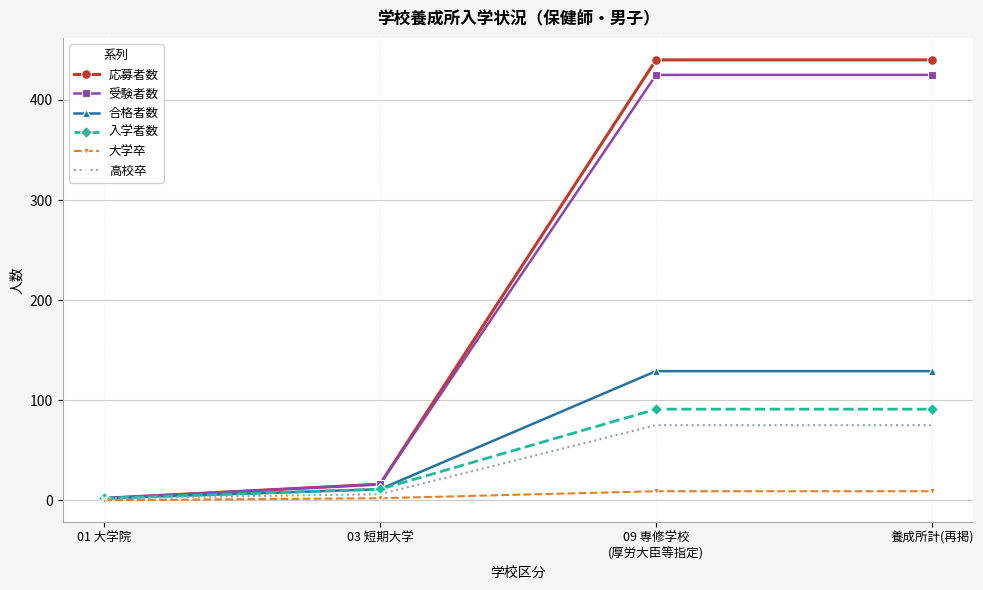

Reading left to right, list all the values displayed in this chart.

応募者数: 01 大学院=2	03 短期大学=16	09 専修学校
(厚労大臣等指定)=440	養成所計(再掲)=440
受験者数: 01 大学院=2	03 短期大学=16	09 専修学校
(厚労大臣等指定)=425	養成所計(再掲)=425
合格者数: 01 大学院=2	03 短期大学=11	09 専修学校
(厚労大臣等指定)=129	養成所計(再掲)=129
入学者数: 01 大学院=2	03 短期大学=11	09 専修学校
(厚労大臣等指定)=91	養成所計(再掲)=91
大学卒: 01 大学院=0	03 短期大学=2	09 専修学校
(厚労大臣等指定)=9	養成所計(再掲)=9
高校卒: 01 大学院=2	03 短期大学=6	09 専修学校
(厚労大臣等指定)=75	養成所計(再掲)=75